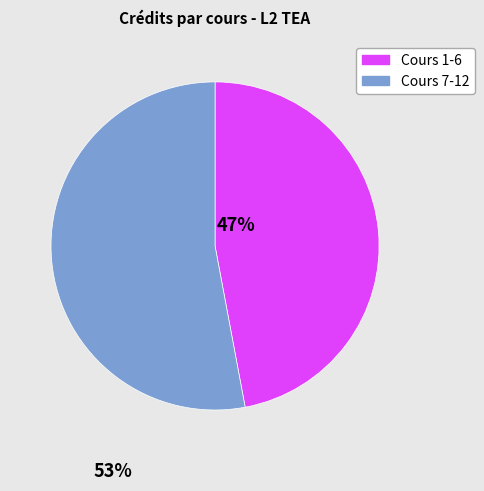

Which slice is the largest?

Cours 7-12